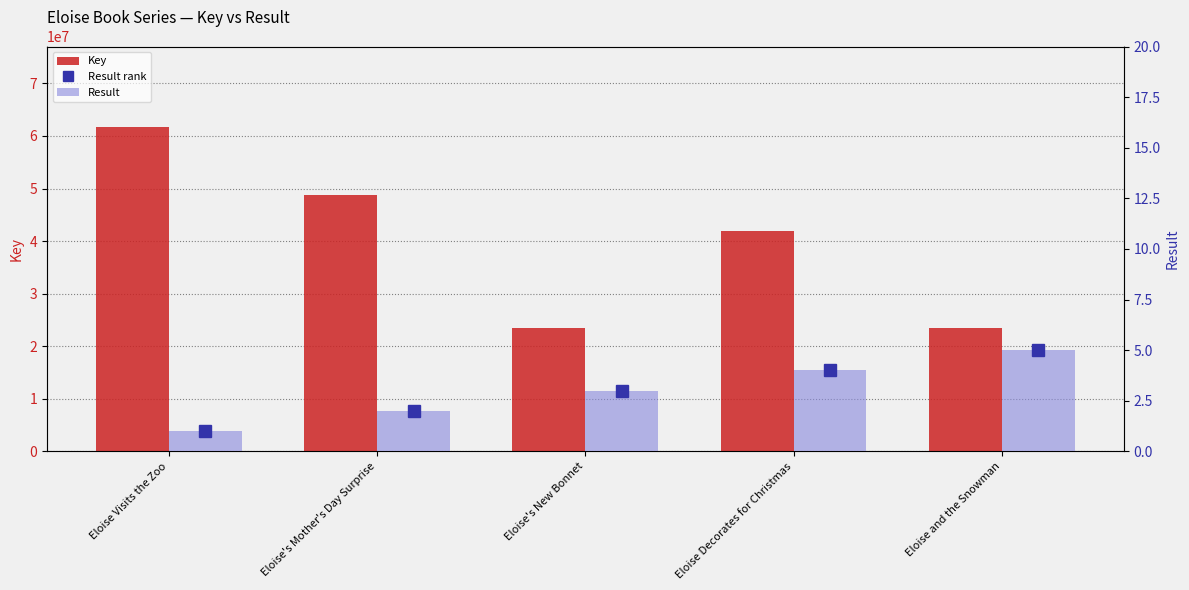

How many values in the Key series exceed 41883008?

2